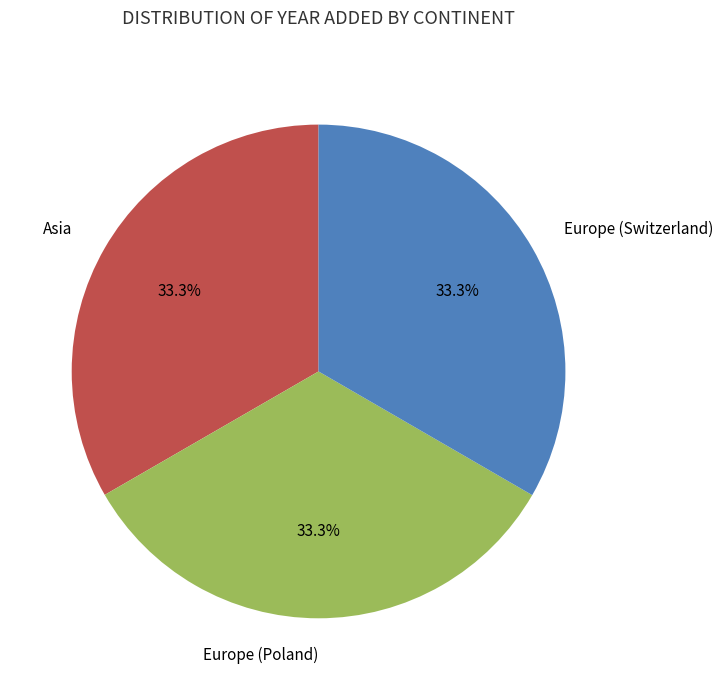

Is Europe (Poland) the majority of the pie?

No